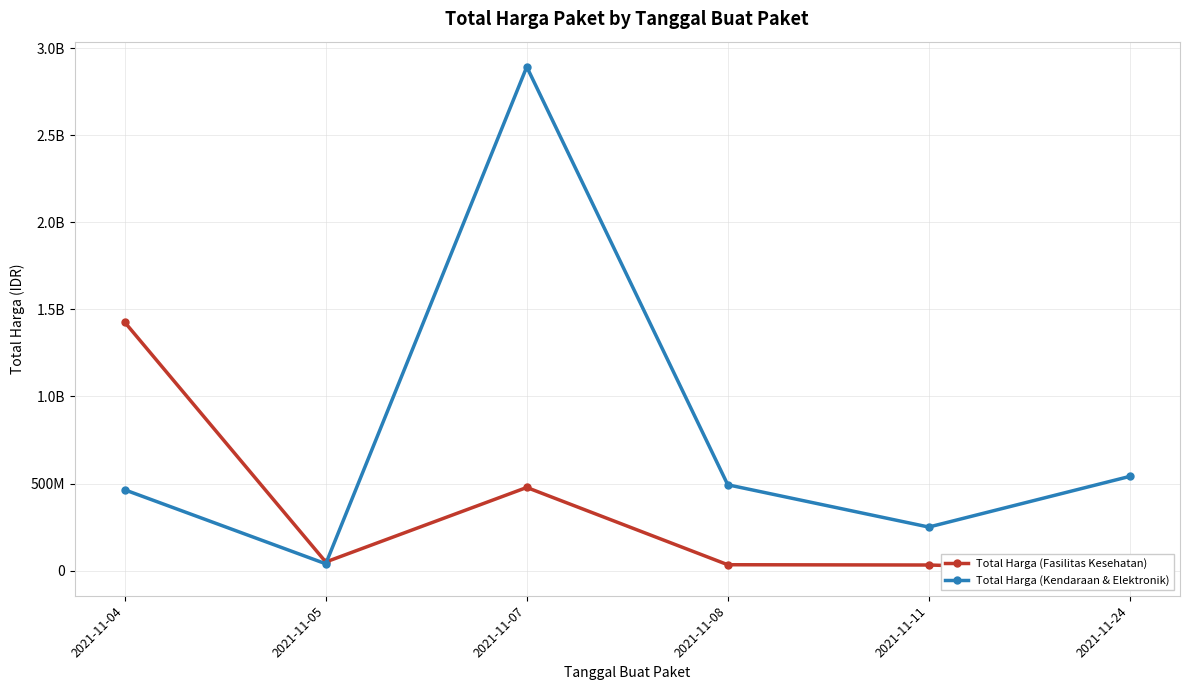

True or false: Total Harga (Fasilitas Kesehatan) has a value of 21443428 at 2021-11-11.

False